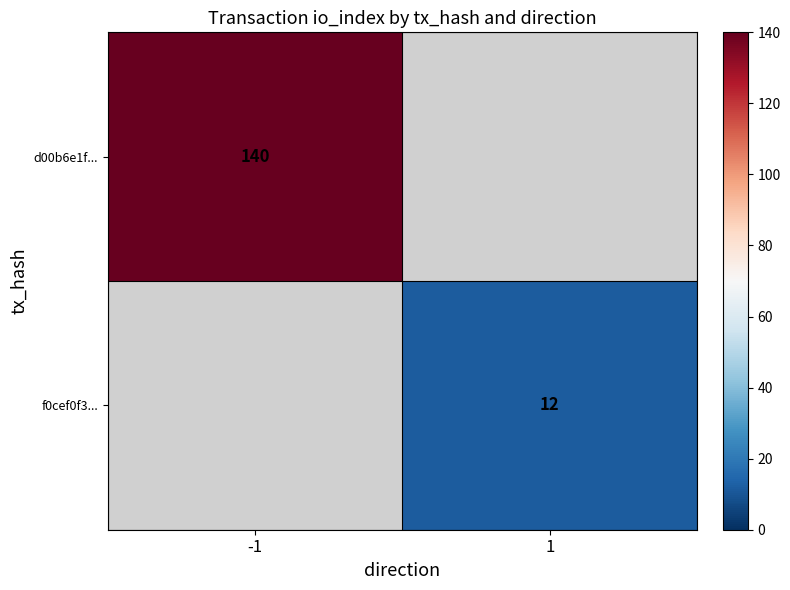

Is it true that f0cef0f3... equals 12 at 1?

True